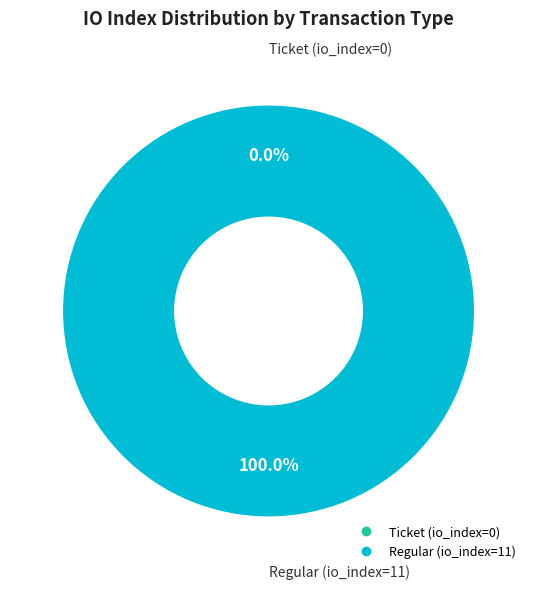

Which has a higher value, Ticket (io_index=0) or Regular (io_index=11)?

Regular (io_index=11)